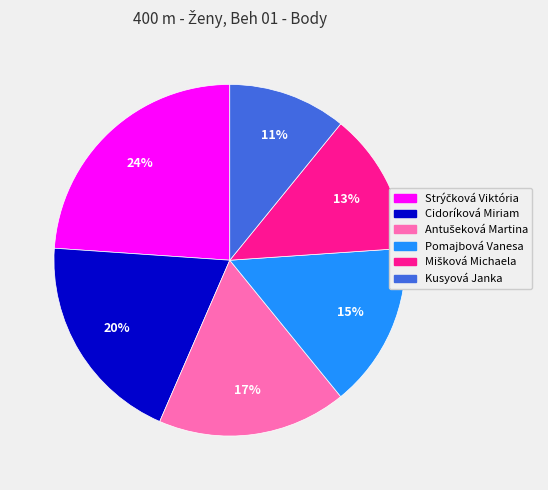

How many slices are in this pie chart?

6